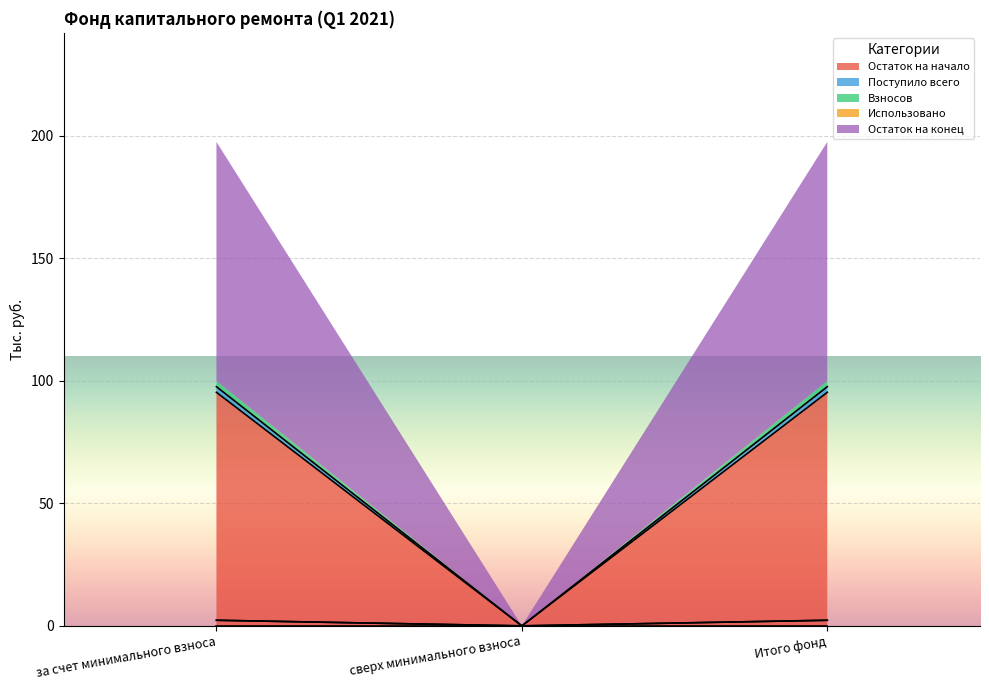

What is the sum of all Взносов values?

4.6